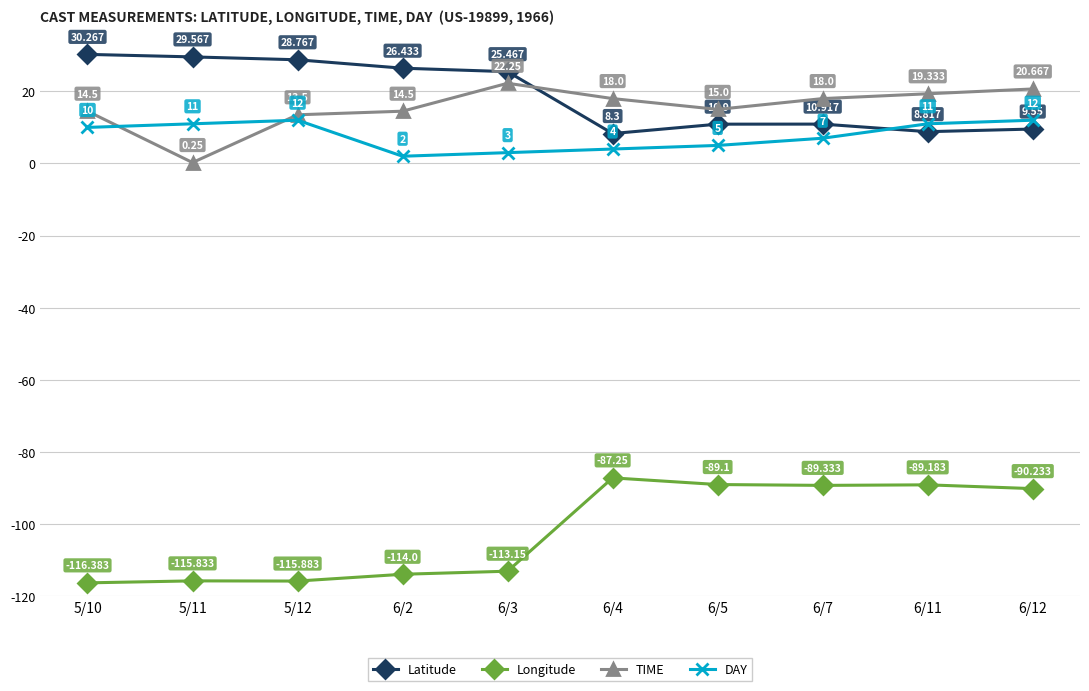

At 6/12, list the series in order from largest to smallest.

TIME, DAY, Latitude, Longitude